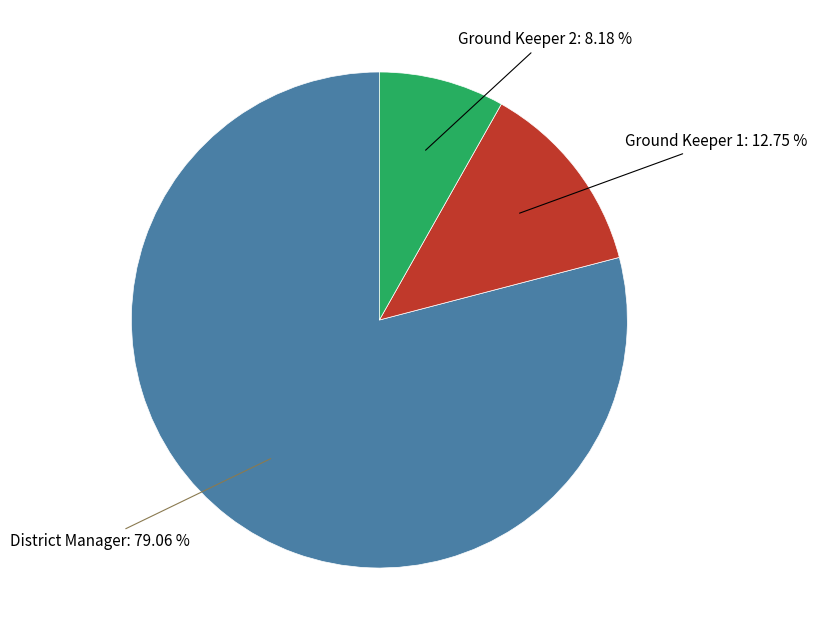

To the nearest percent, what is the difference between the largest and smallest slice percentages?

71%